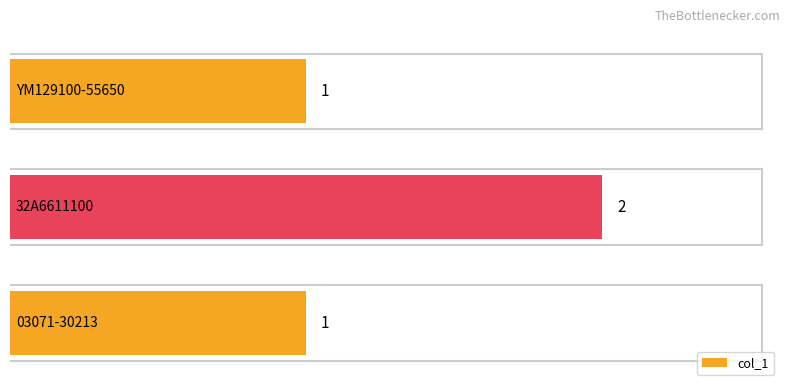

What is the sum of all values?

4